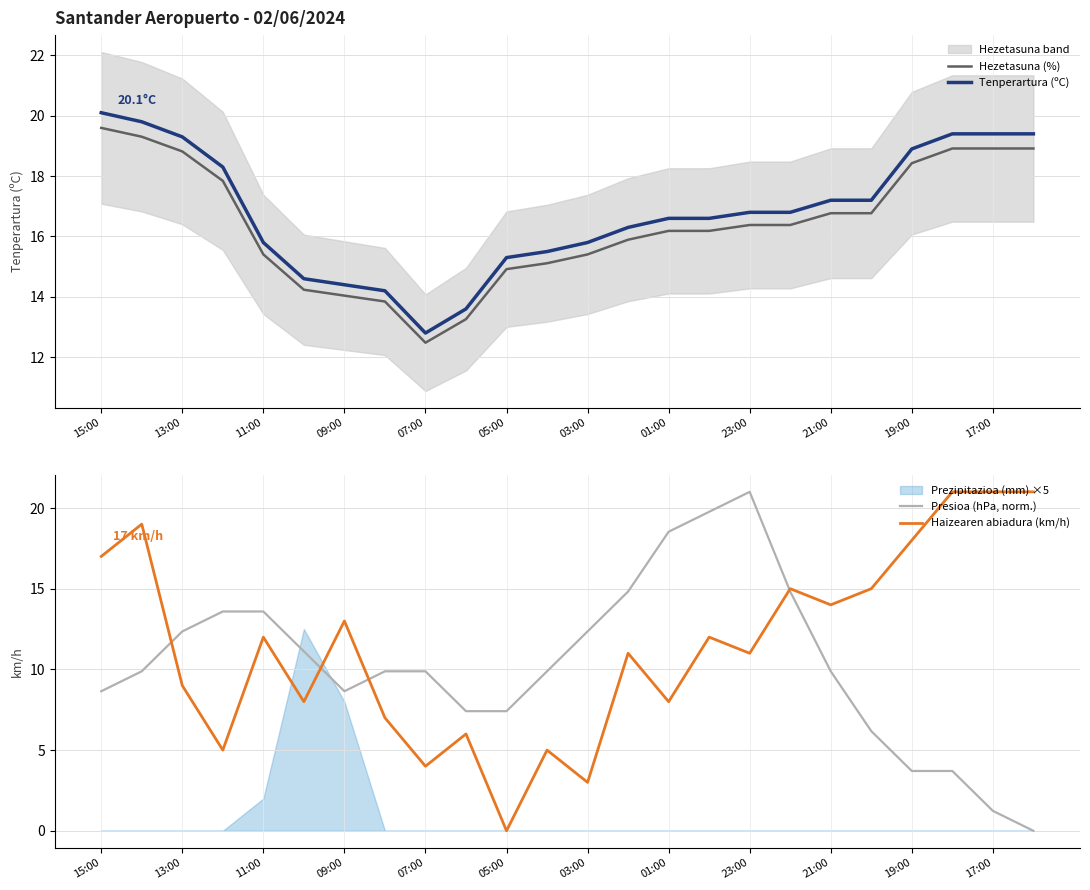

Is it true that Hezetasuna (%) equals 23.8 at 21:00?

False